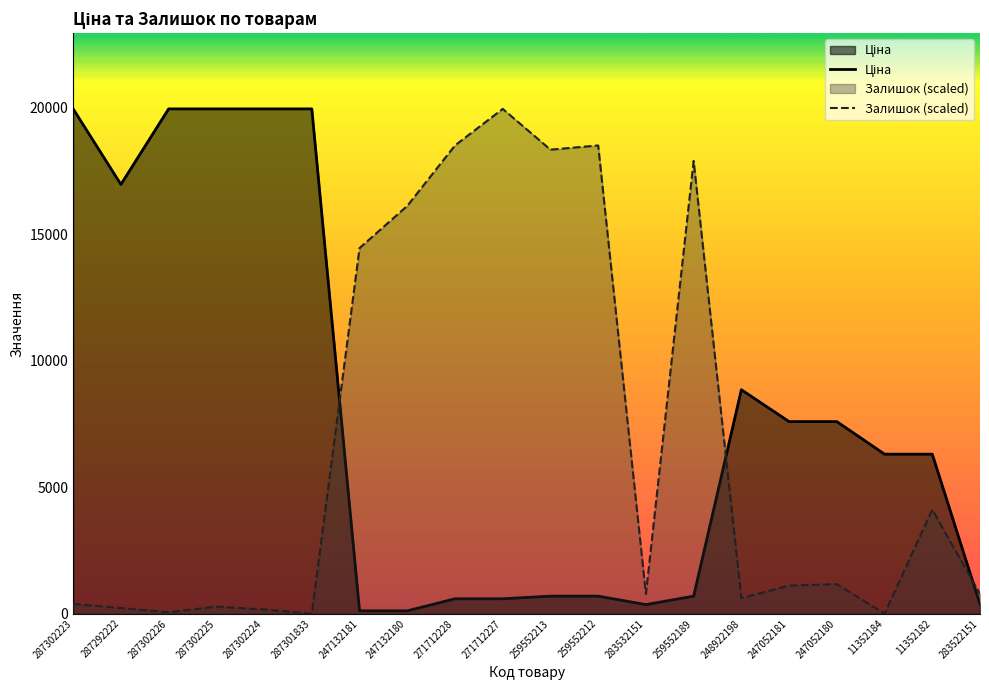

Is the value of Ціна at 247052181 greater than the value of Залишок (scaled) at 283522151?

Yes